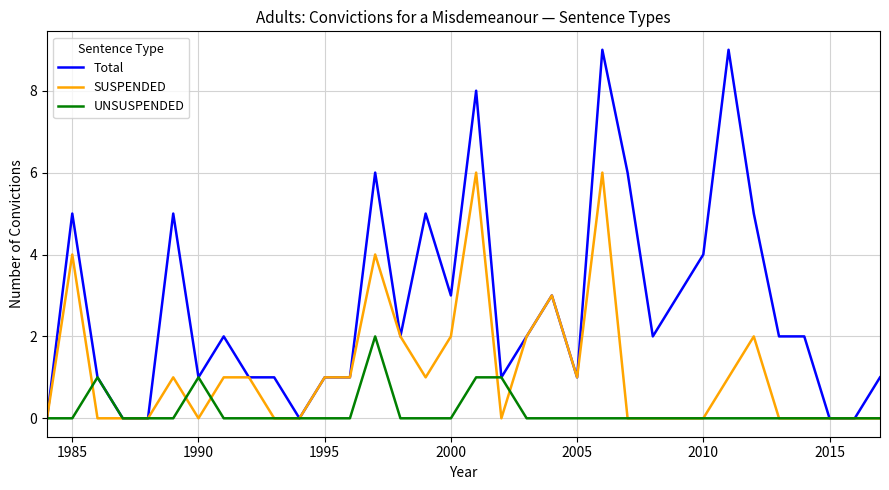

Which series has the widest spread of values?

Total